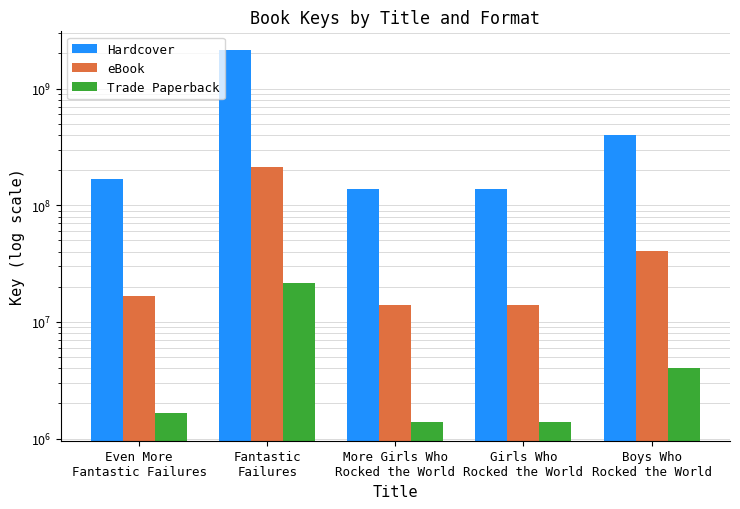

Is it true that eBook equals 11621268 at Even More
Fantastic Failures?

False